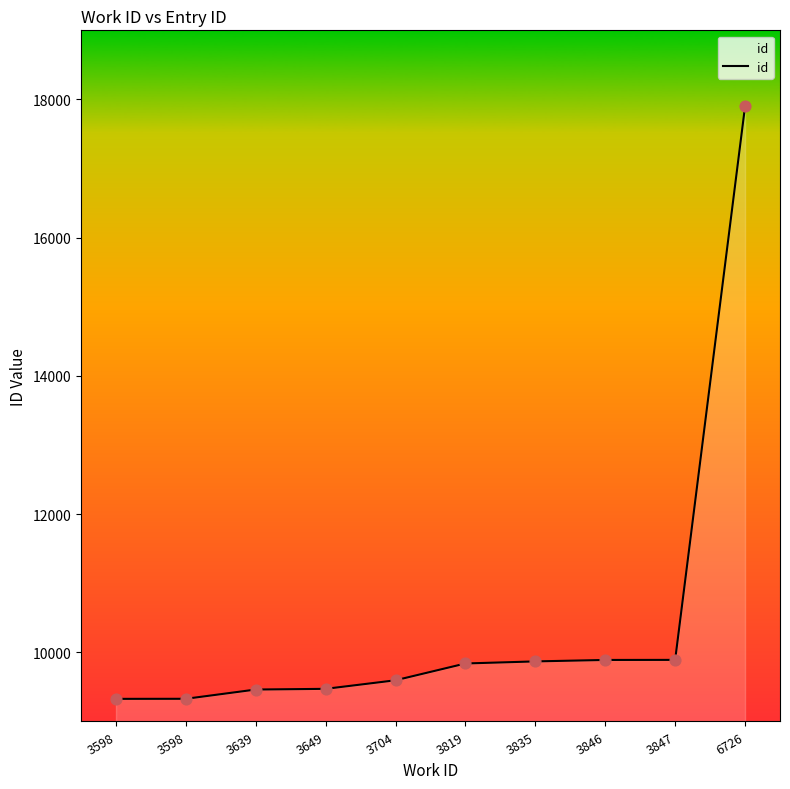

Between 3649 and 3835, which is larger?

3835